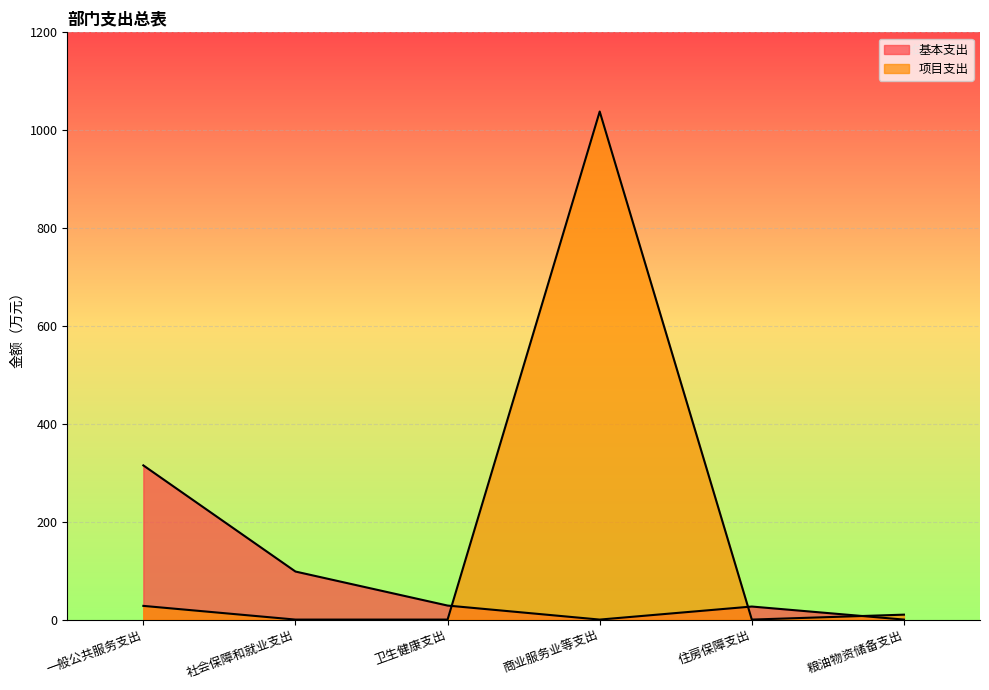

At which category does the chart reach its peak across all series?

商业服务业等支出